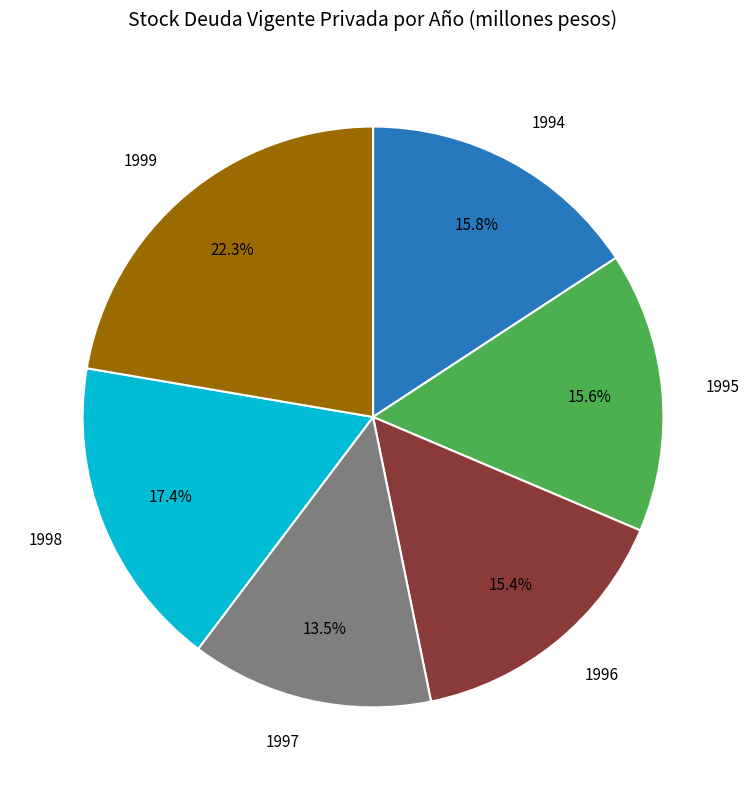

Is there any slice that represents more than half of the pie?

No